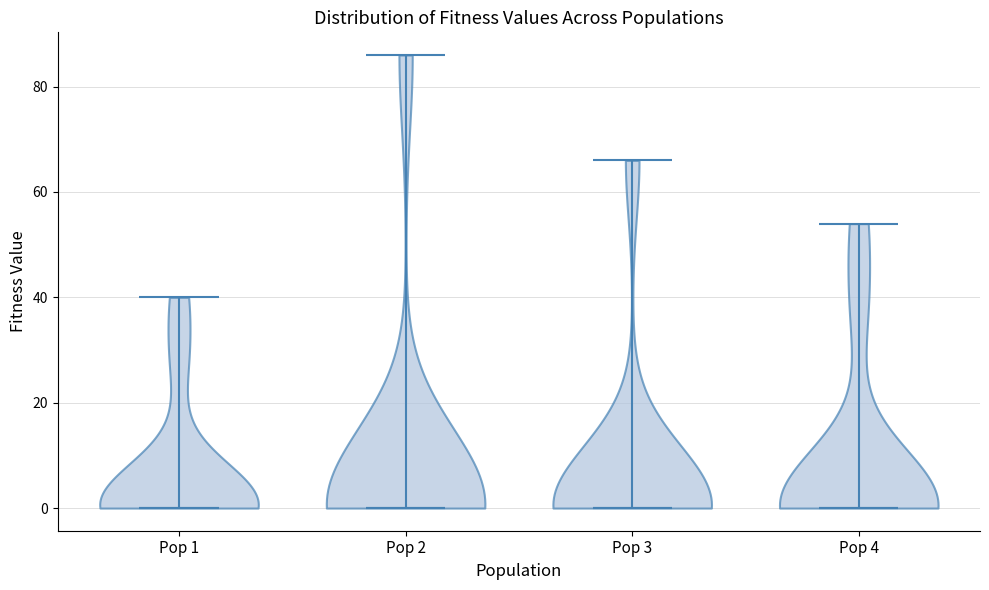

Reading left to right, read every violin against the y-axis: where its median line is, and the lowest and highest points it reaches. The values are not printed on the chart, so give them approximately, as read against the axis.

Pop 1: median line 0, lowest point 0, highest point 40
Pop 2: median line 0, lowest point 0, highest point 86
Pop 3: median line 0, lowest point 0, highest point 66
Pop 4: median line 0, lowest point 0, highest point 54